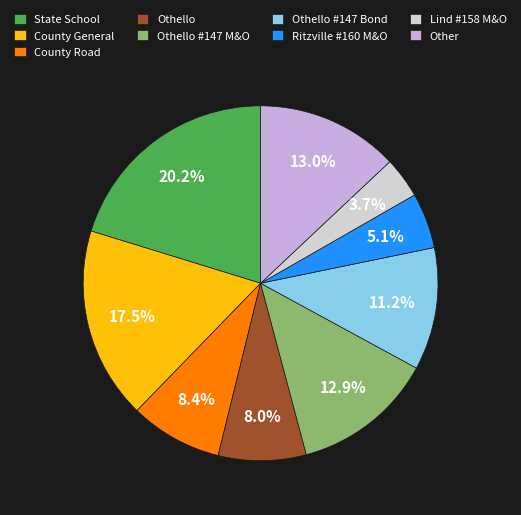

Is it true that Ritzville #160 M&O is 12% of the pie?

False